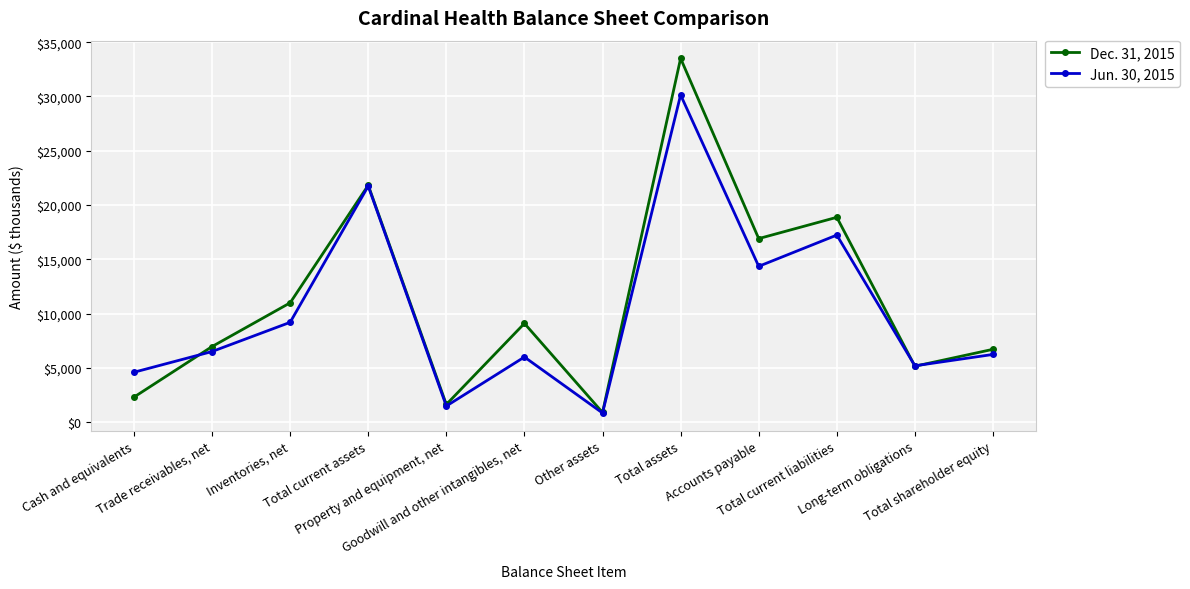

True or false: Dec. 31, 2015 has a value of 21829 at Total current assets.

True